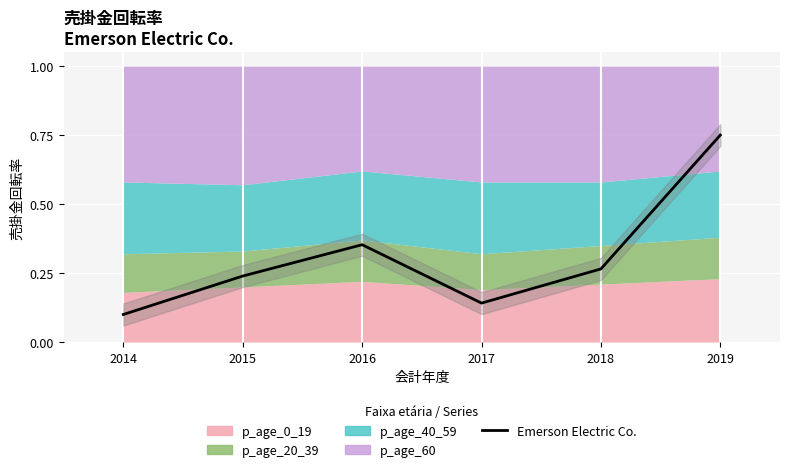

What is the sum of the values at 2015 and 2016?

0.6